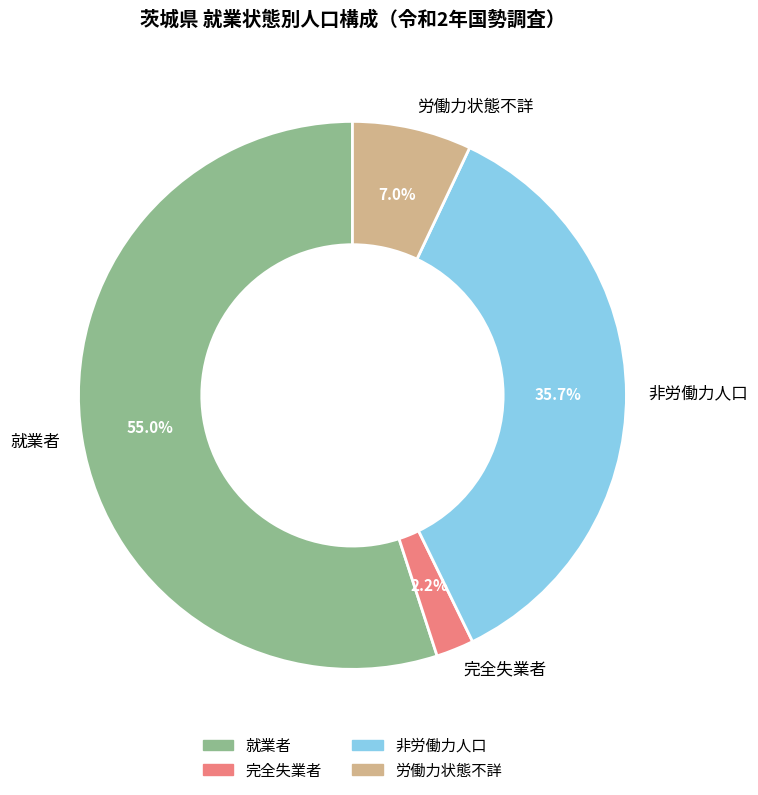

Between 就業者 and 労働力状態不詳, which is larger?

就業者